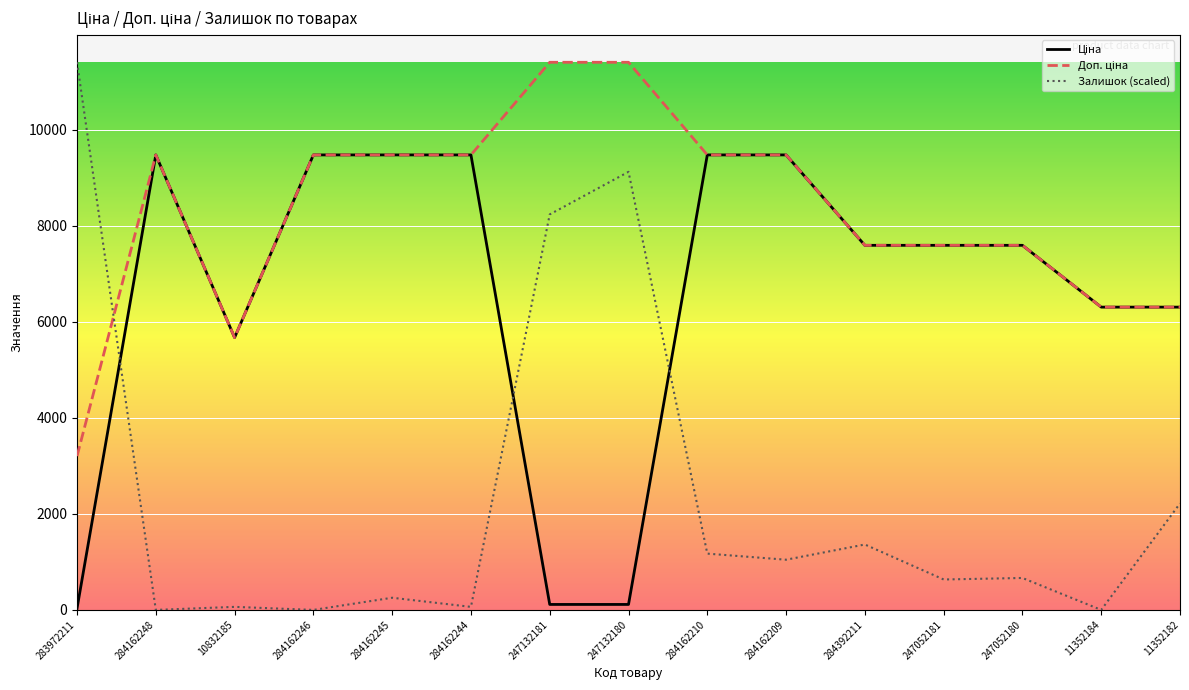

In Залишок (scaled), how many points are lower than both neighbors (excluding endpoints)?

6